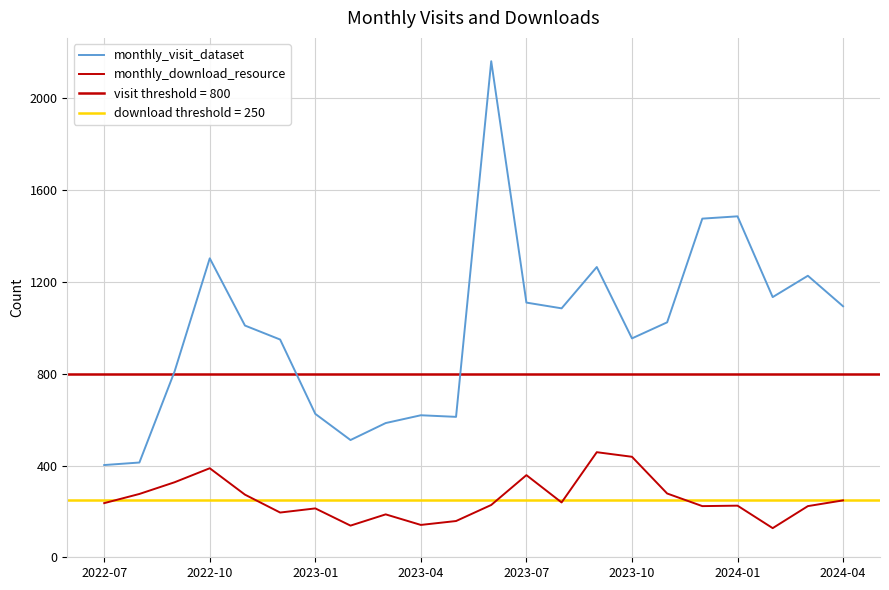

Which series changed the most between 8 and 20?

monthly_visit_dataset